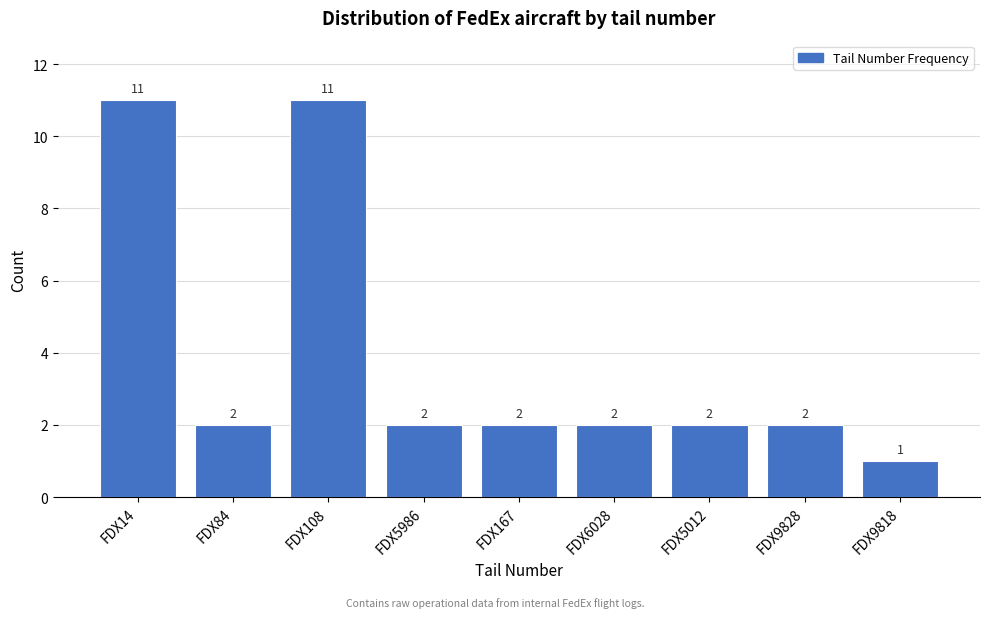

Reading left to right, list all the values displayed in this chart.

FDX14=11	FDX84=2	FDX108=11	FDX5986=2	FDX167=2	FDX6028=2	FDX5012=2	FDX9828=2	FDX9818=1